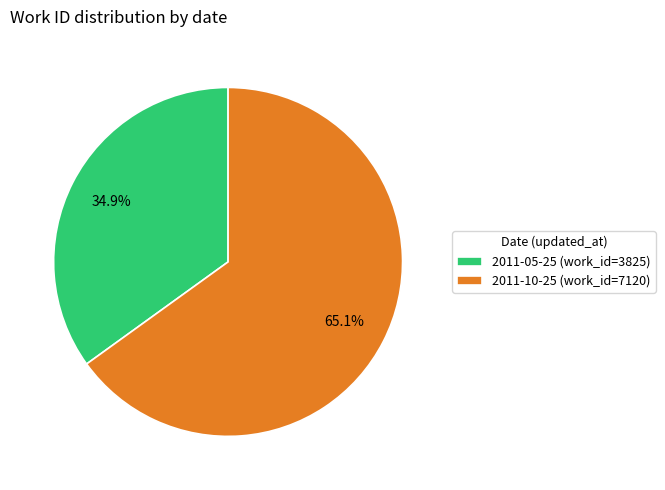

What is the ratio of the value at 2011-05-25 to the value at 2011-10-25?

0.5